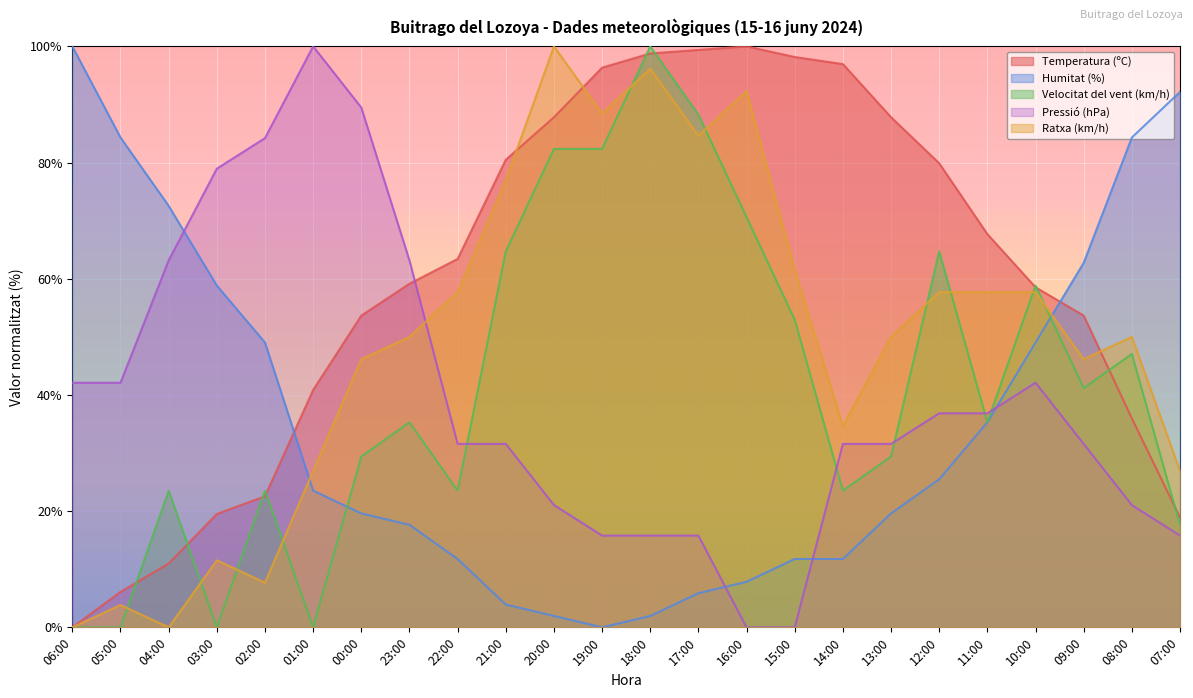

What position from the left is 05:00?

2